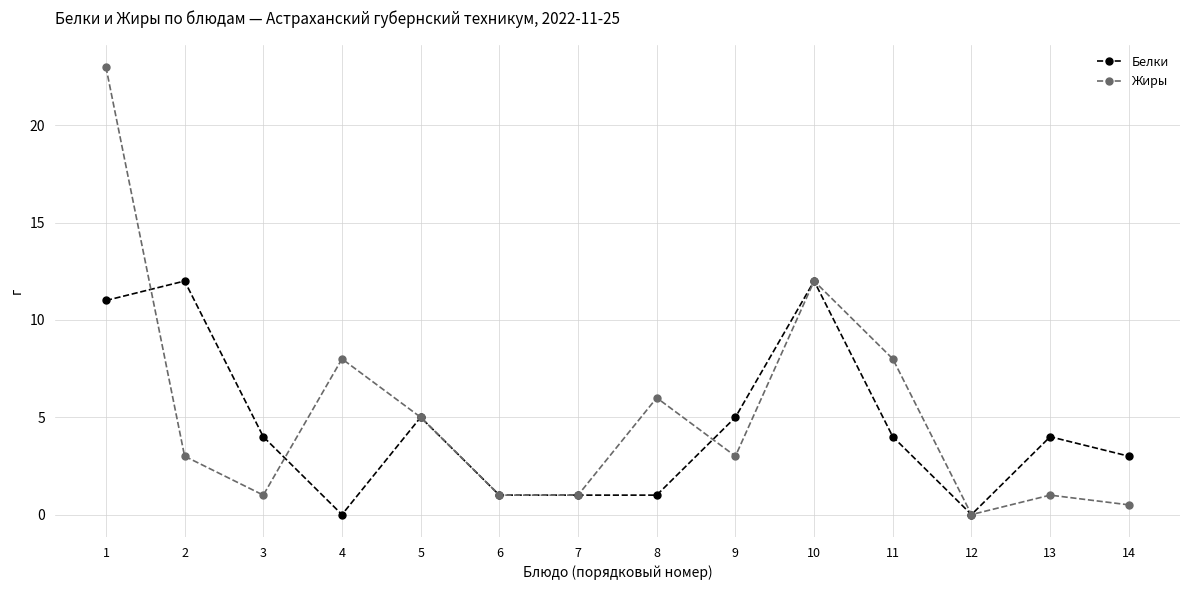

True or false: Белки has more than 0 points higher than both neighbors.

True